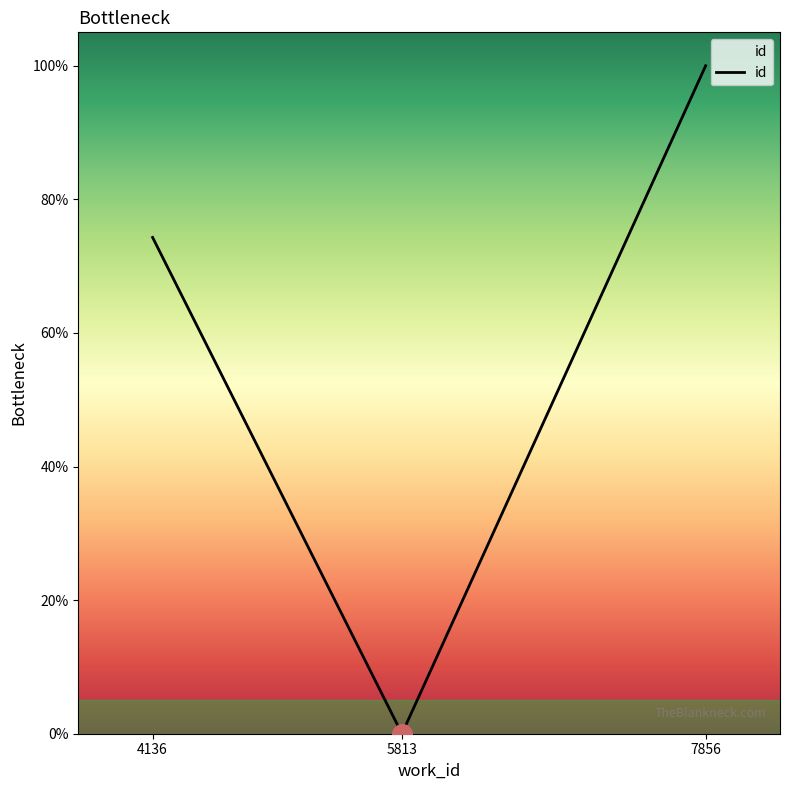

What is the change in value from 5813 to 7856?

+100.0